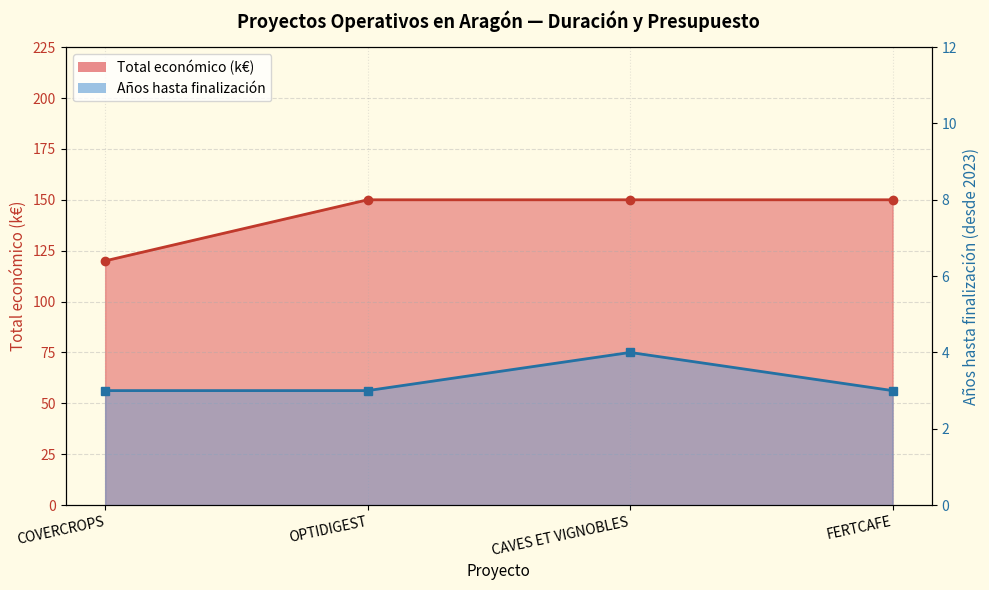

Count the number of data series in this chart.

2